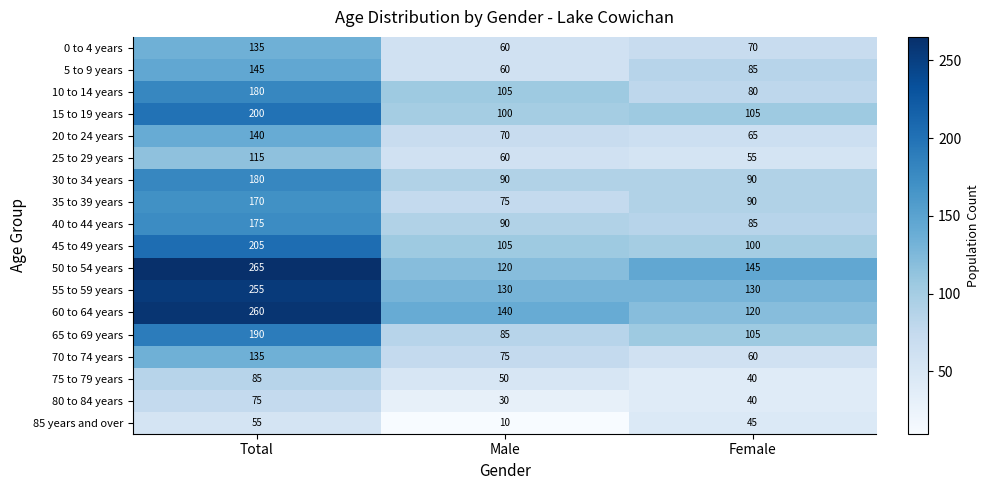

How many data points in 35 to 39 years are less than 90?

1